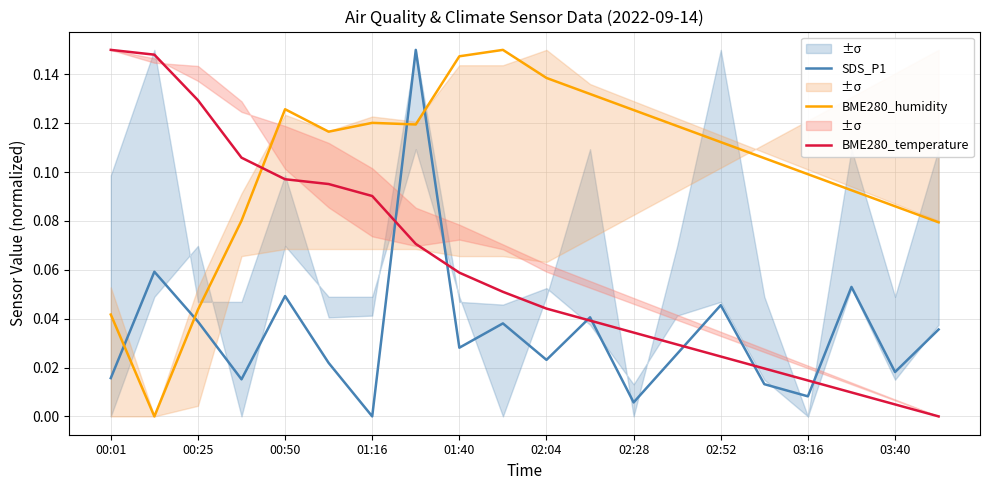

What is the maximum value shown in the chart?

0.1